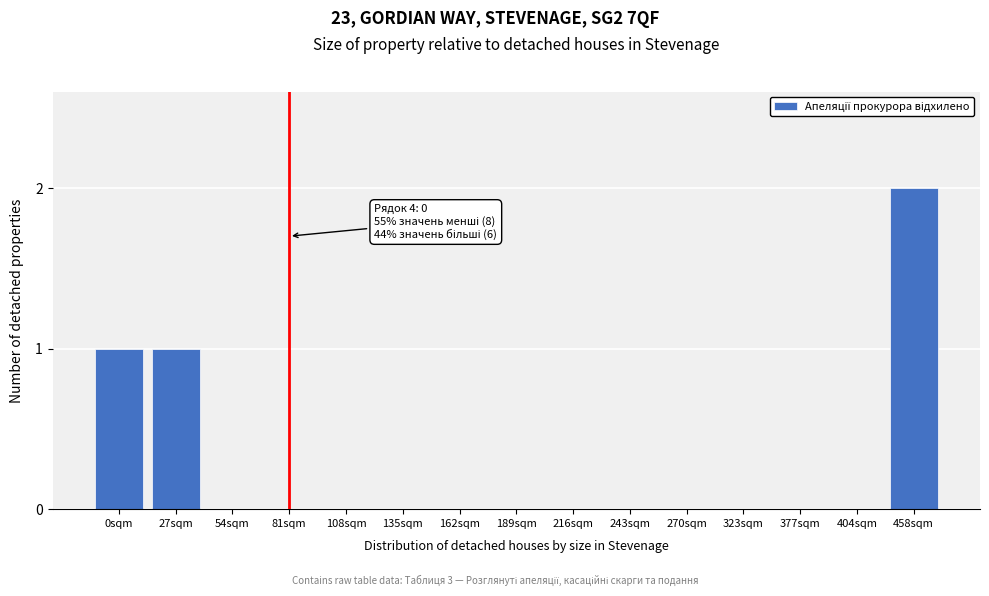

Reading left to right, transcribe all the data shown in this chart.

0sqm=1	27sqm=1	54sqm=0	81sqm=0	108sqm=0	135sqm=0	162sqm=0	189sqm=0	216sqm=0	243sqm=0	270sqm=0	323sqm=0	377sqm=0	404sqm=0	458sqm=2